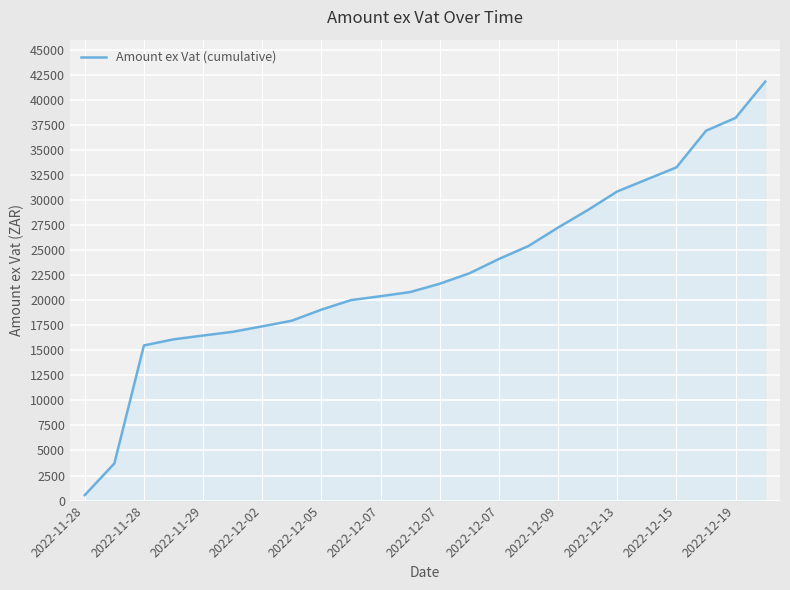

What is the difference between the maximum and minimum values?

41257.2